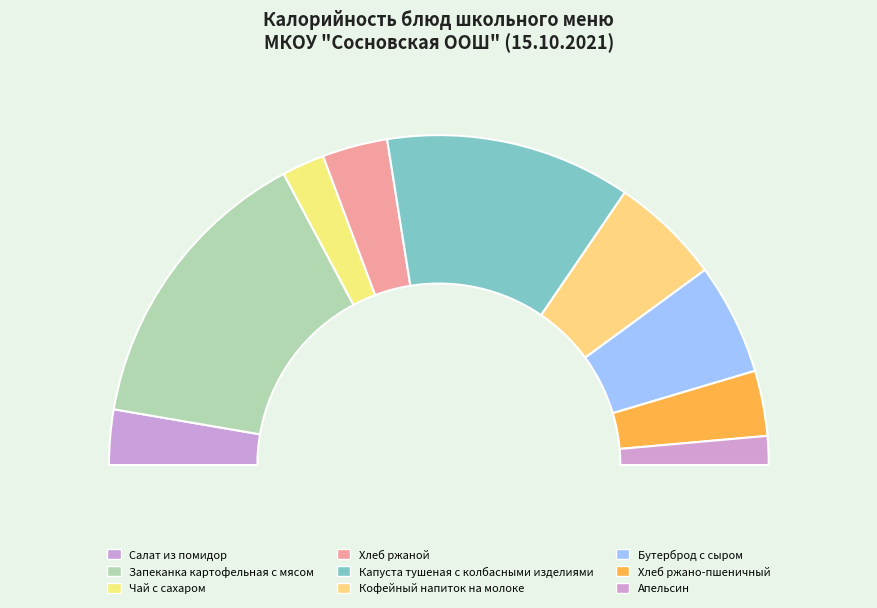

Is it true that Чай с сахаром is 17% of the pie?

False